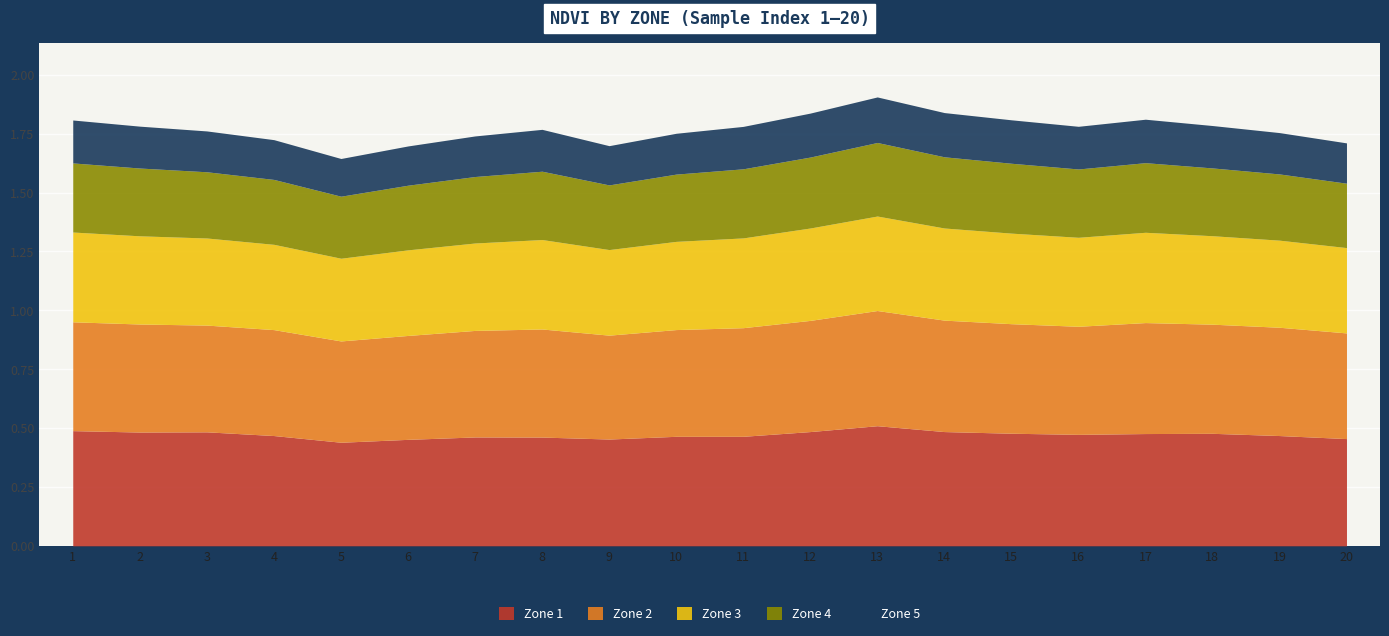

Which series changed the most between 10 and 15?

Zone 1